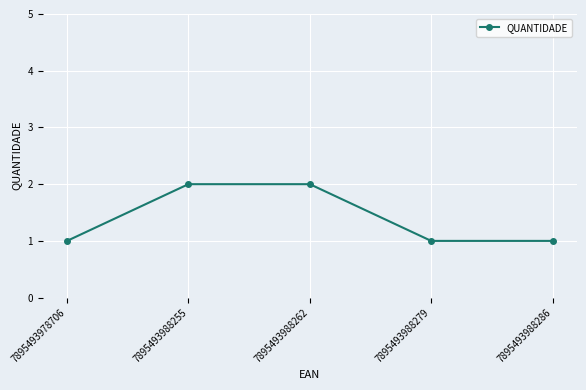

What is the approximate value at 7895493988286?

1